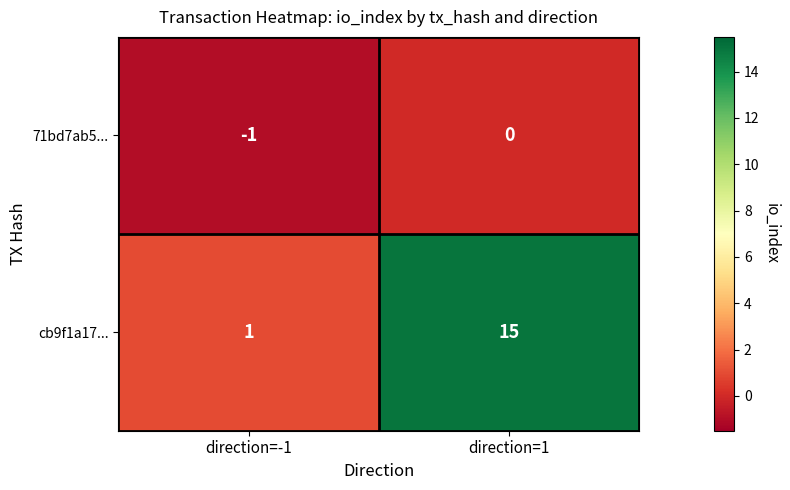

At which category does the chart reach its minimum across all series?

direction=-1